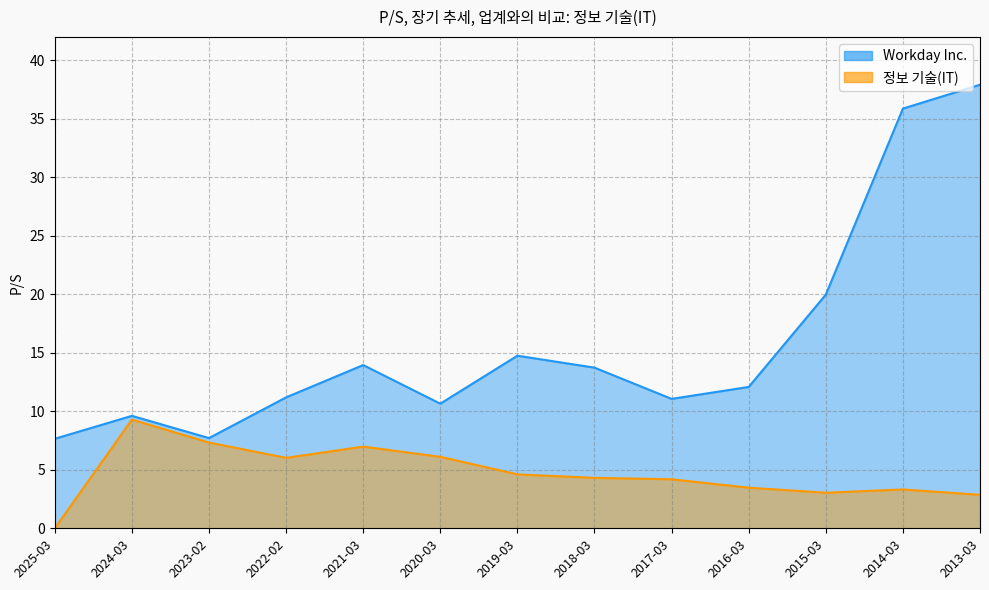

Which series has the largest total across all categories?

Workday Inc.